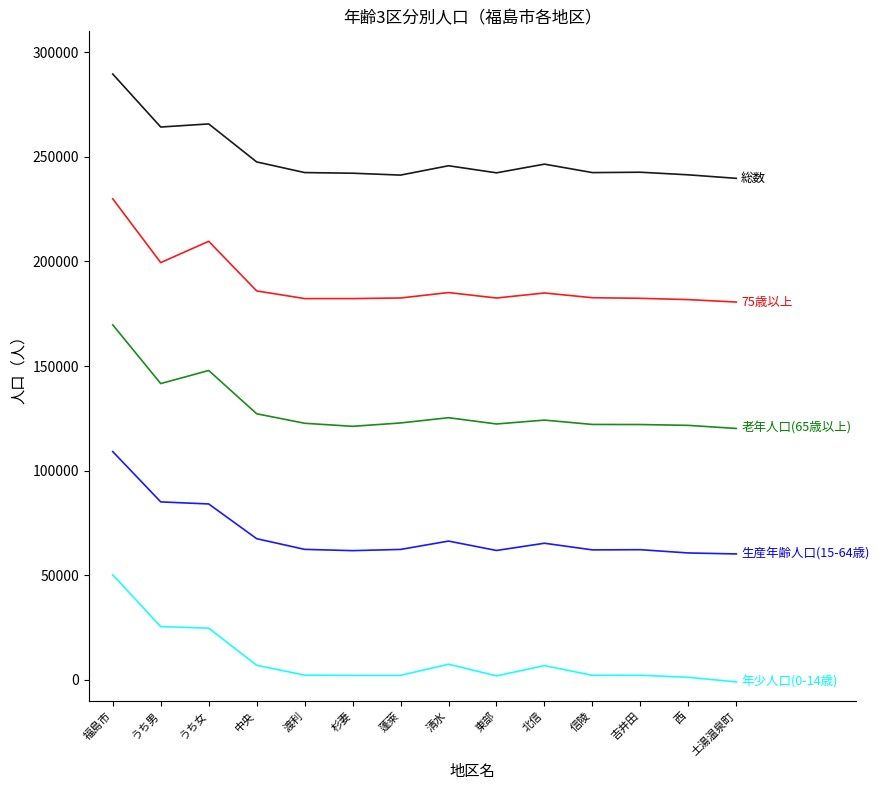

At which category does the chart reach its peak across all series?

福島市